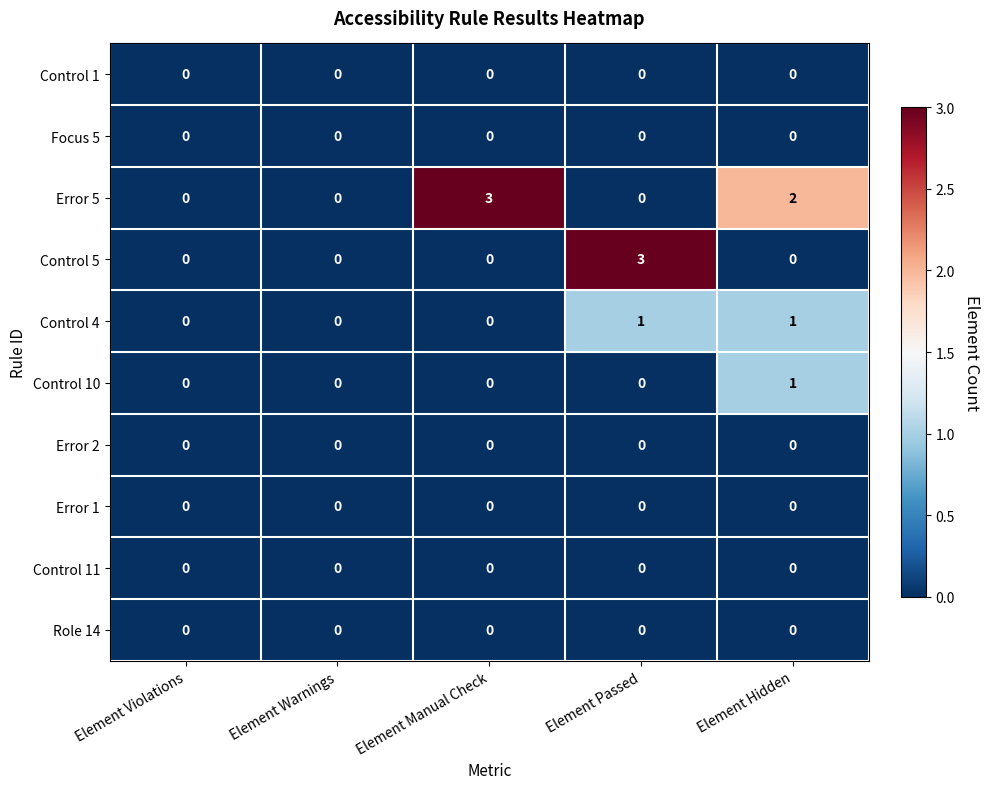

Between Element Warnings and Element Manual Check, which series saw the biggest shift?

Error 5